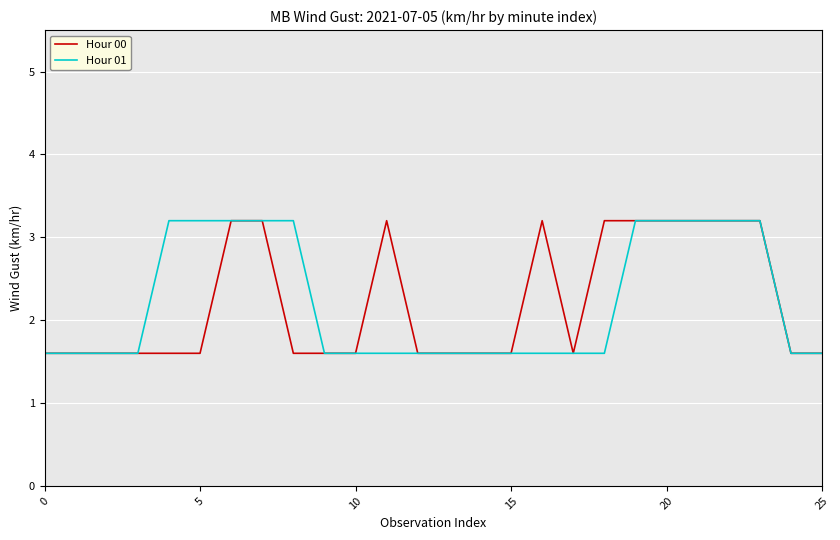

What is the maximum value for Hour 01?

3.2